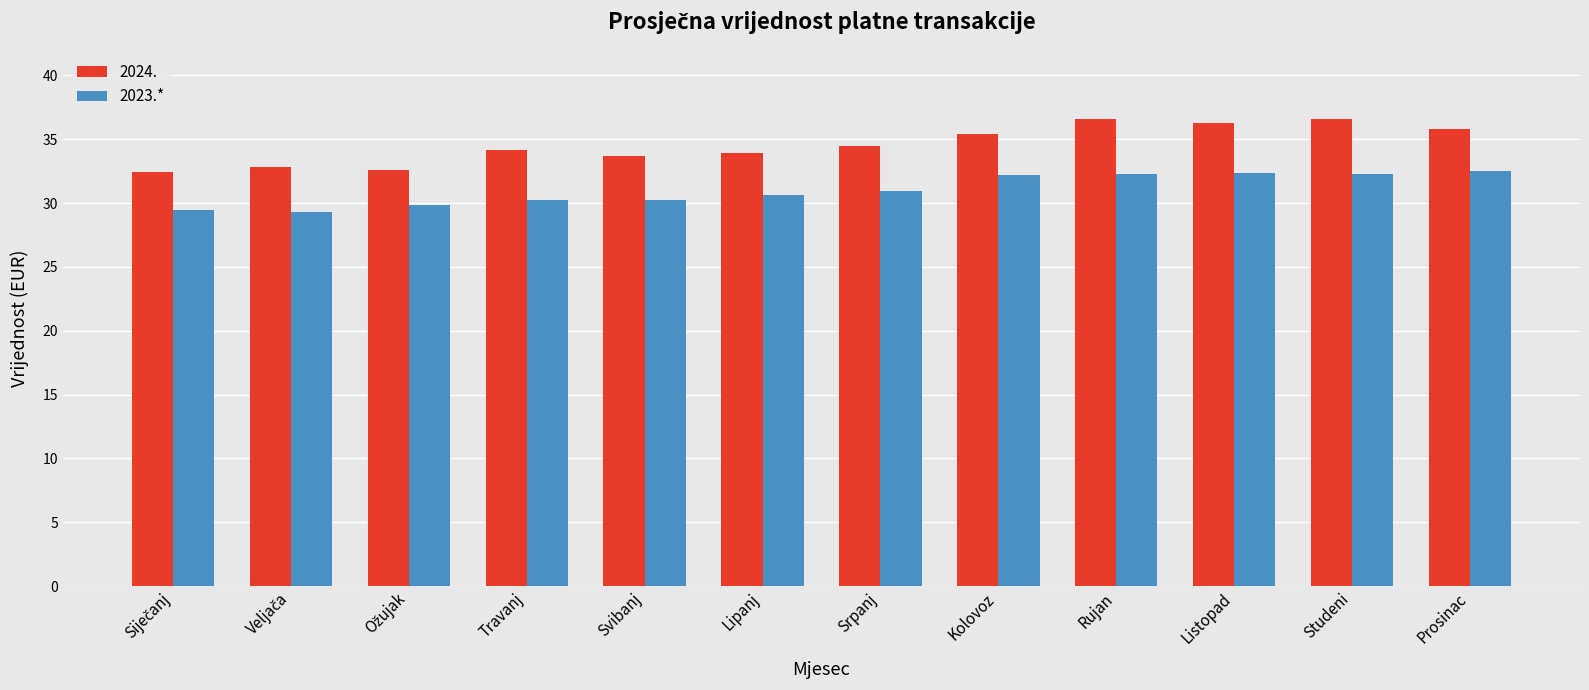

Which series has the largest total across all categories?

2024.